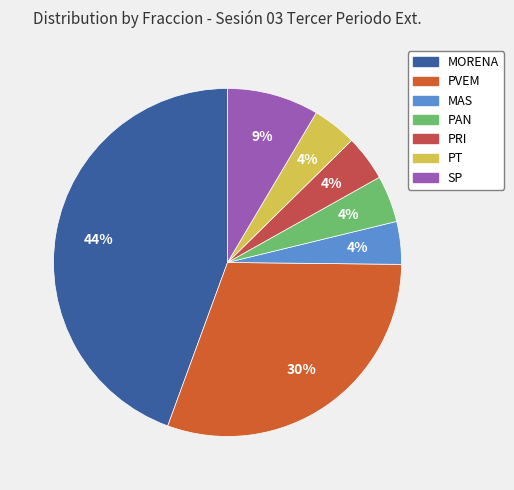

What percentage is the PAN slice, to the nearest percent?

4%